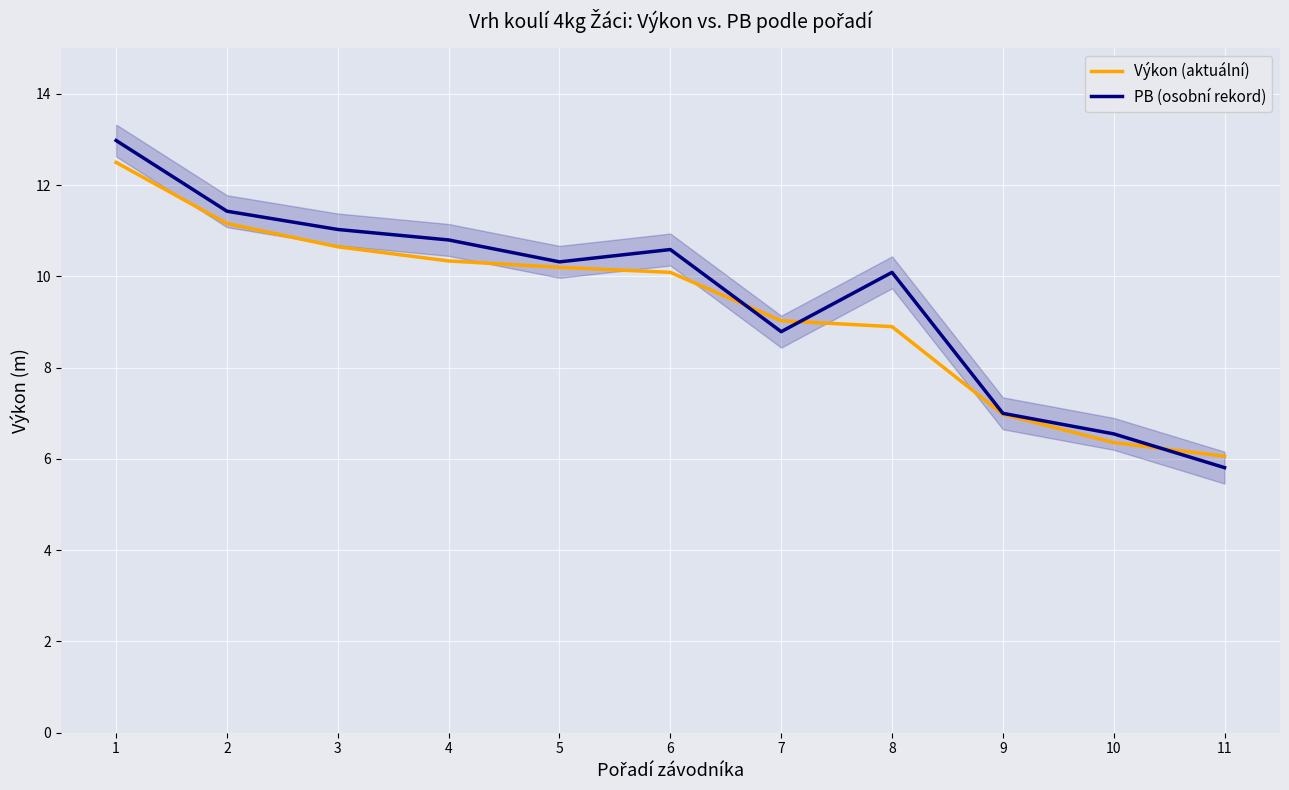

Which has a higher value, 11 or 2?

2